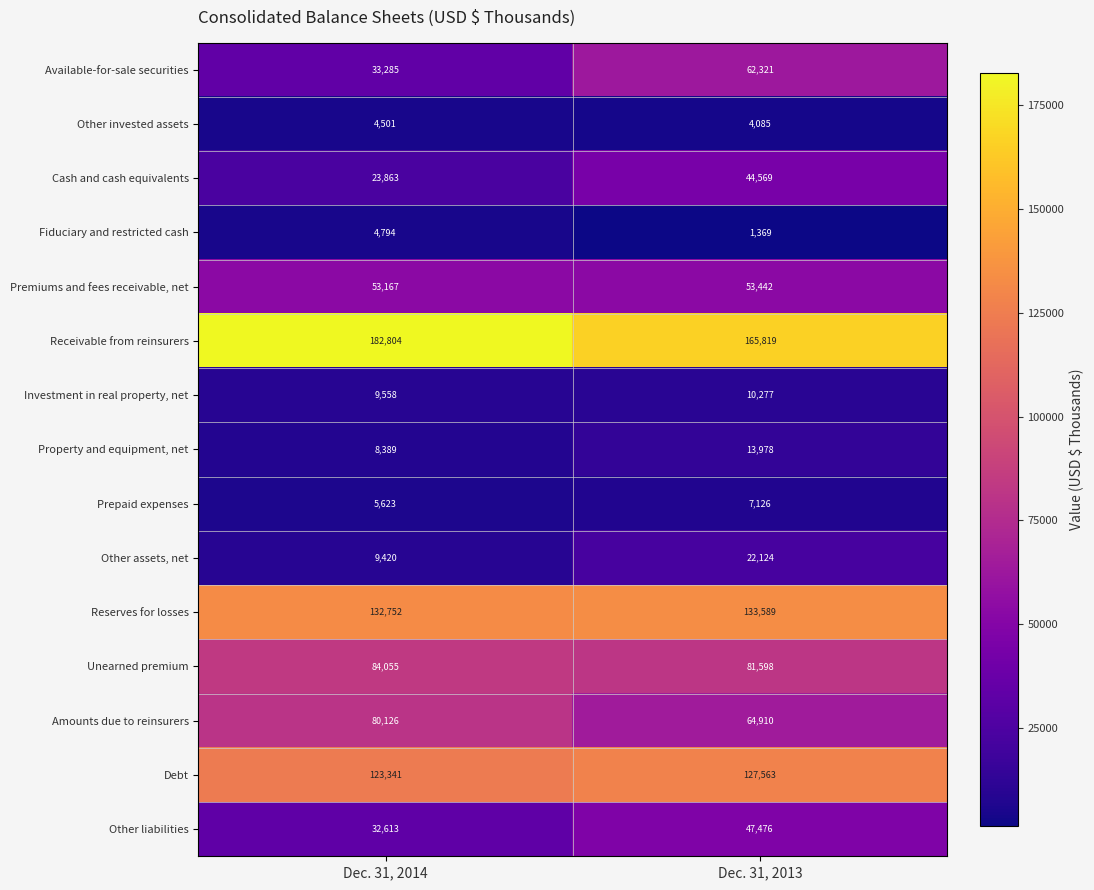

True or false: Available-for-sale securities has a value of 33285 at Dec. 31, 2014.

True